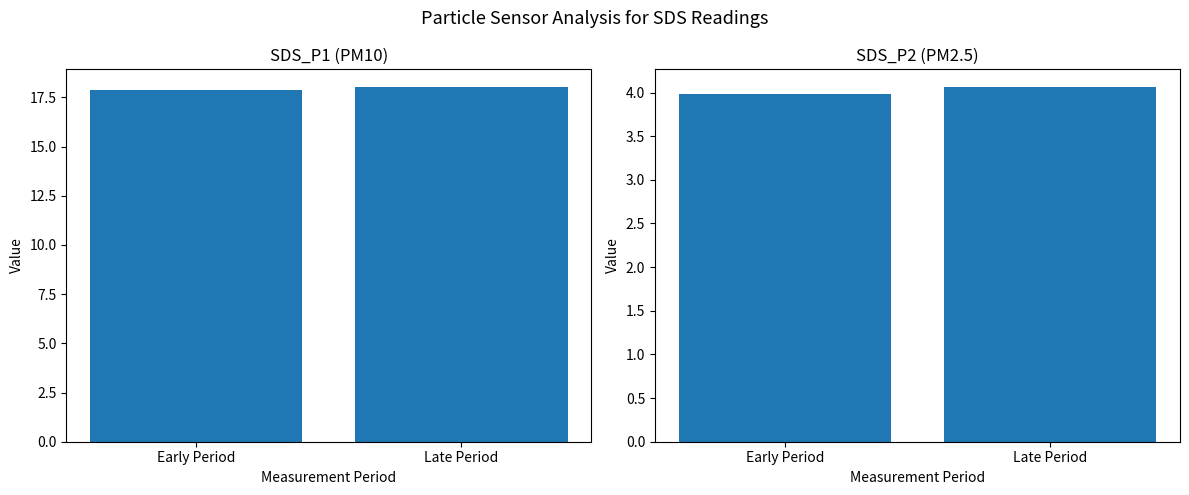

What are all the series names shown in the legend?

SDS_P1, SDS_P2